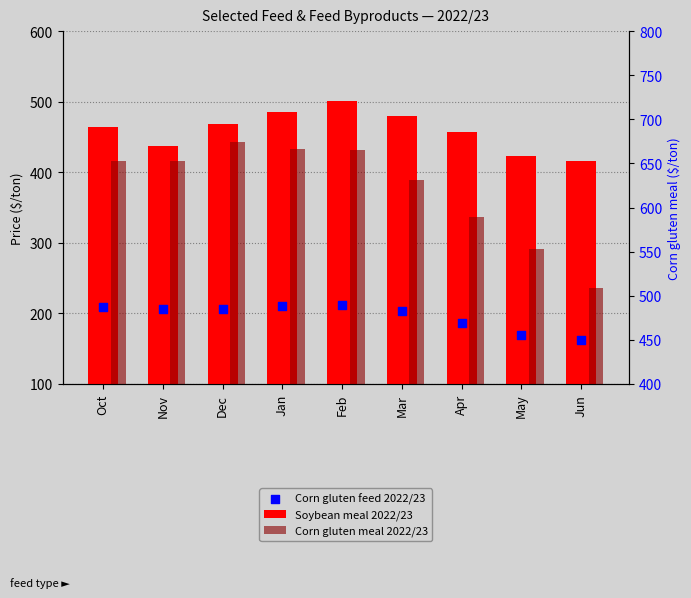

What is the total value across all series at Apr?

1232.6